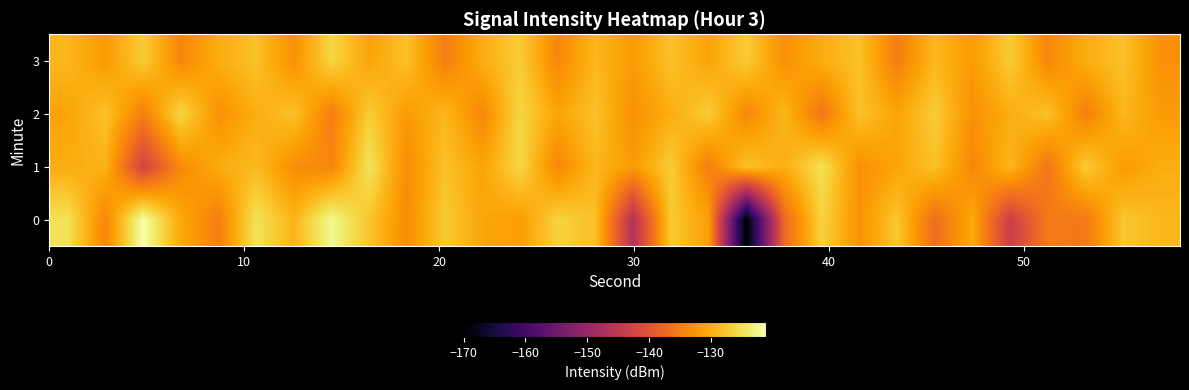

Reading left to right, extract all data points from this chart.

0: -124.9	-134.2	-121.1	-130.6	-135.0	-124.7	-129.4	-122.2	-127.7	-133.5	-127.2	-130.8	-131.7	-126.4	-128.3	-146.4	-127.2	-131.3	-170.1	-137.5	-126.4	-132.8	-127.5	-136.9	-130.4	-143.6	-135.3	-135.6	-127.5	-129.1
1: -130.1	-129.6	-142.7	-133.7	-130.2	-128.8	-133.3	-134.3	-124.6	-133.6	-128.0	-131.0	-126.0	-134.0	-129.0	-132.0	-127.0	-135.0	-128.0	-130.0	-125.0	-133.0	-131.0	-128.0	-134.0	-129.0	-136.0	-127.0	-132.0	-130.0
2: -131.0	-128.0	-135.0	-126.0	-133.0	-130.0	-128.0	-135.0	-127.0	-132.0	-129.0	-134.0	-126.0	-131.0	-128.0	-133.0	-130.0	-127.0	-134.0	-129.0	-136.0	-128.0	-131.0	-127.0	-133.0	-130.0	-128.0	-135.0	-129.0	-132.0
3: -129.0	-132.0	-127.0	-134.0	-130.0	-128.0	-133.0	-126.0	-131.0	-128.0	-135.0	-130.0	-127.0	-134.0	-129.0	-132.0	-128.0	-131.0	-127.0	-133.0	-130.0	-128.0	-135.0	-129.0	-132.0	-127.0	-134.0	-130.0	-128.0	-133.0